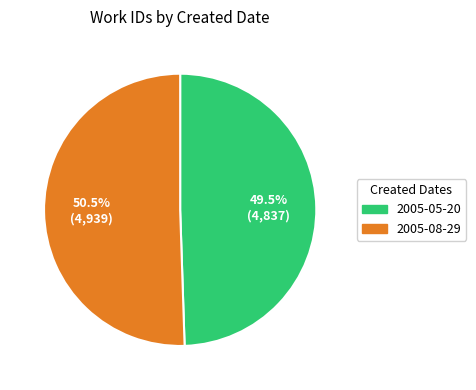

To the nearest percent, what is the difference between the largest and smallest slice percentages?

1%